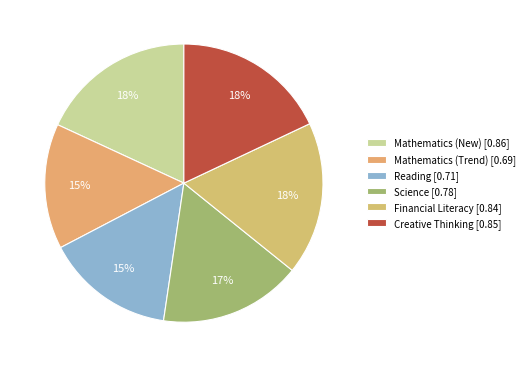

What is the change in value from Mathematics (New) to Science?

-0.1